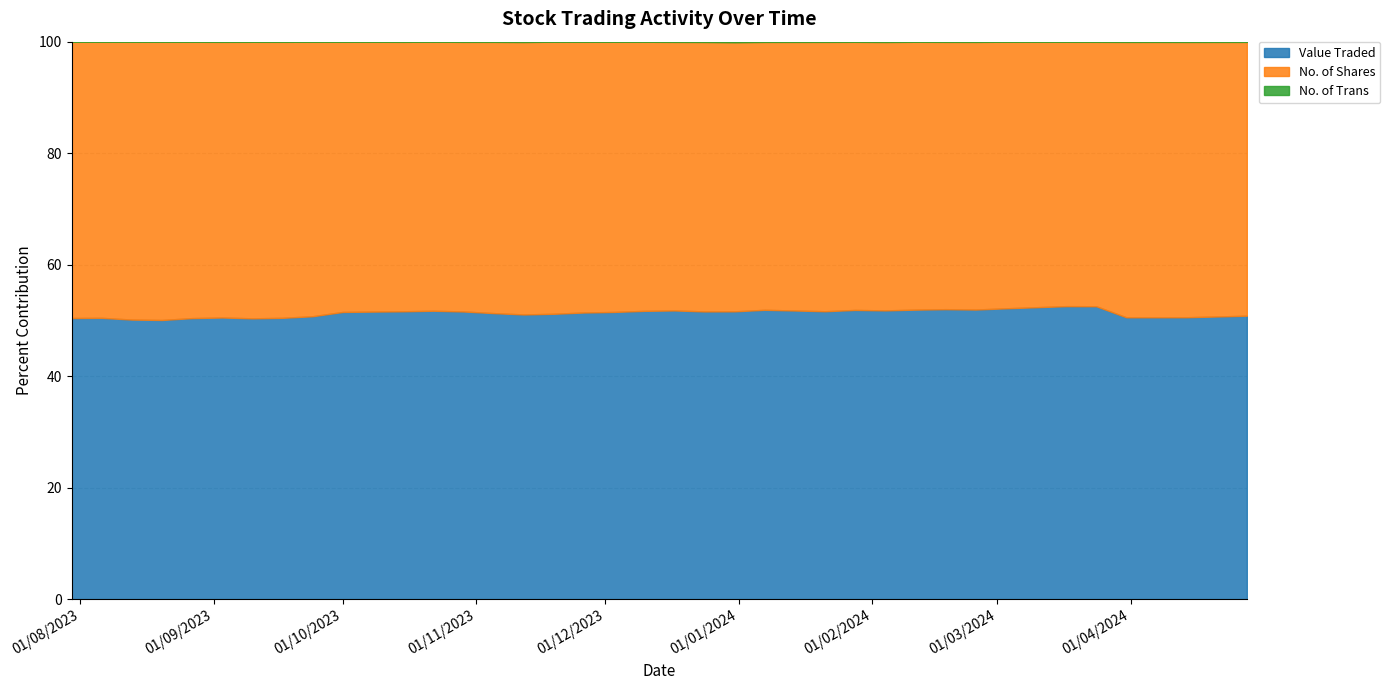

What is the sum of all No. of Trans values?

4570